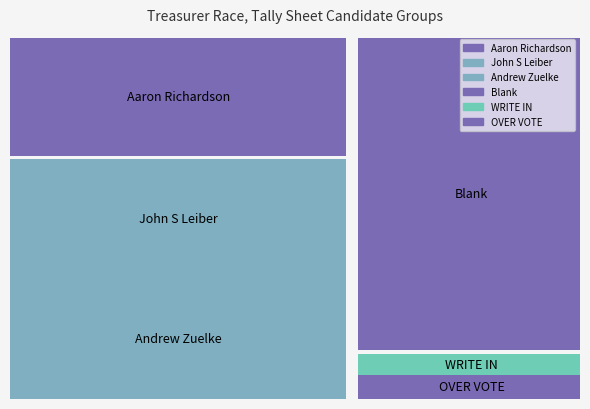

Reading left to right, transcribe all the data shown in this chart.

130	130	130	130	10	10